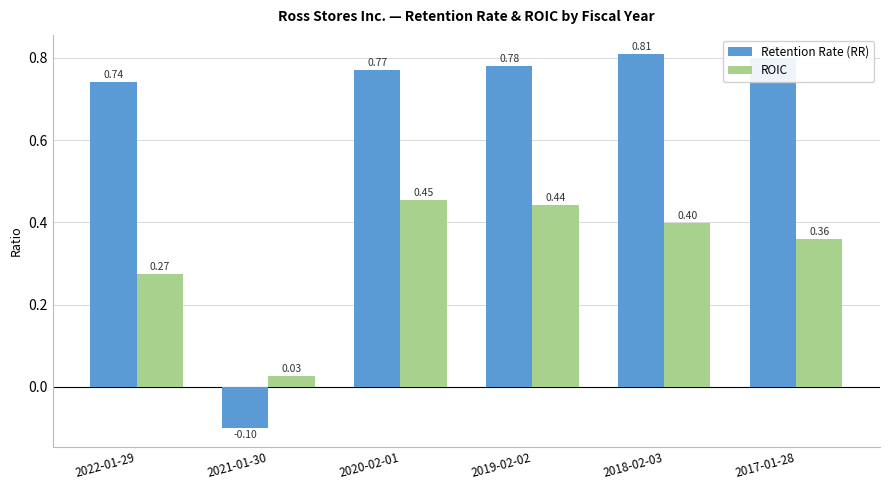

Is the value of Retention Rate (RR) at 2021-01-30 greater than the value of ROIC at 2021-01-30?

No